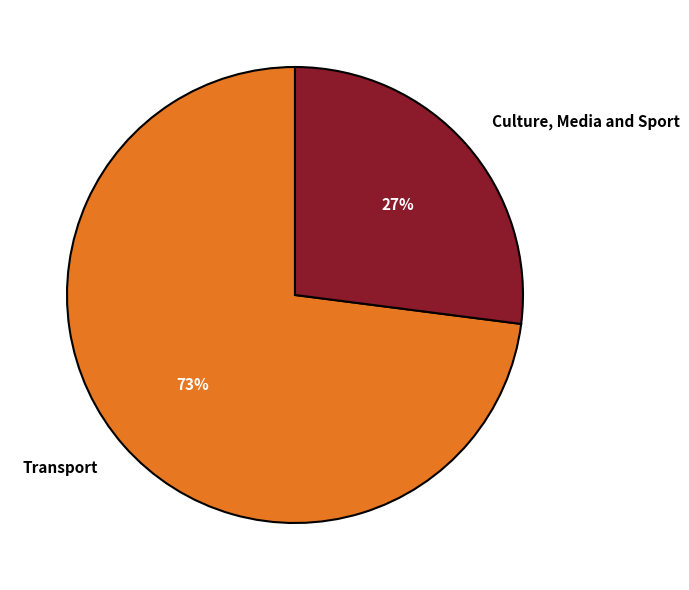

Do Culture, Media and Sport and Transport together represent more than half of the pie?

Yes